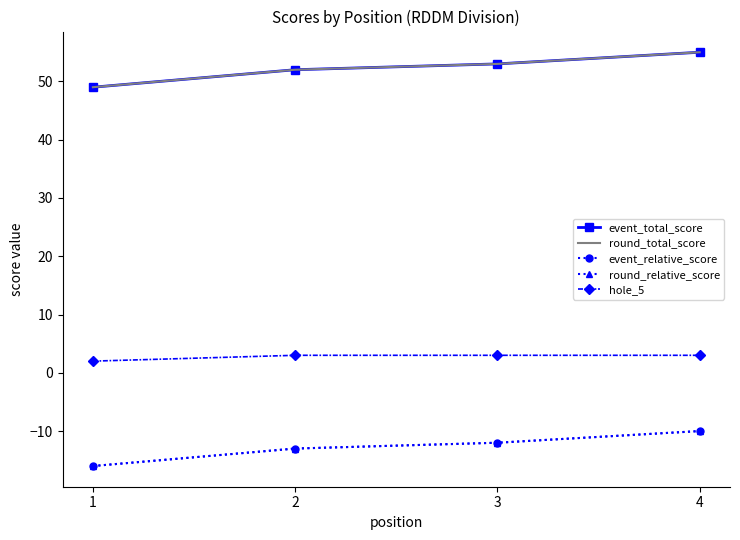

True or false: hole_5 and round_total_score cross at least once.

False